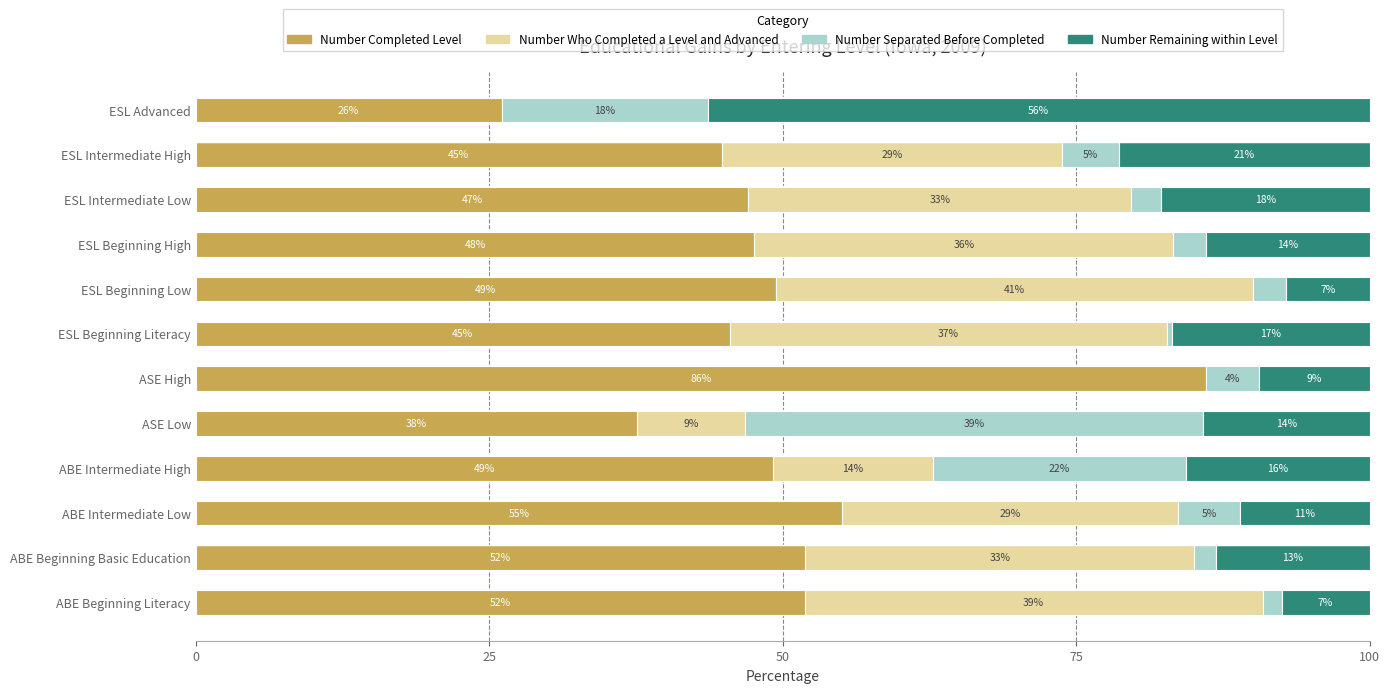

What are all the series names shown in the legend?

Number Completed Level, Number Who Completed a Level and Advanced, Number Separated Before Completed, Number Remaining within Level